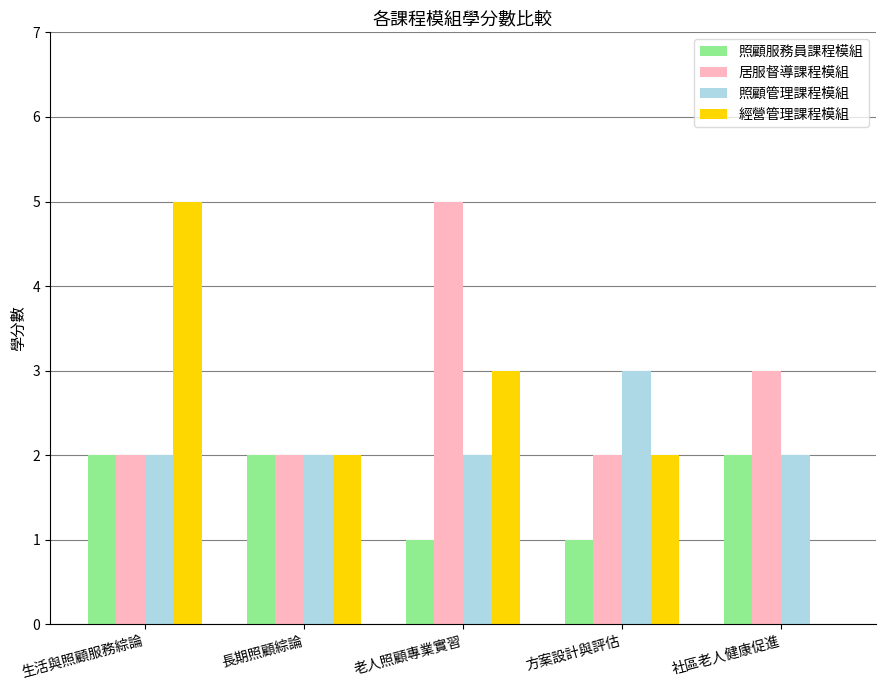

True or false: 經營管理課程模組 has a value of 3 at 長期照顧綜論.

False